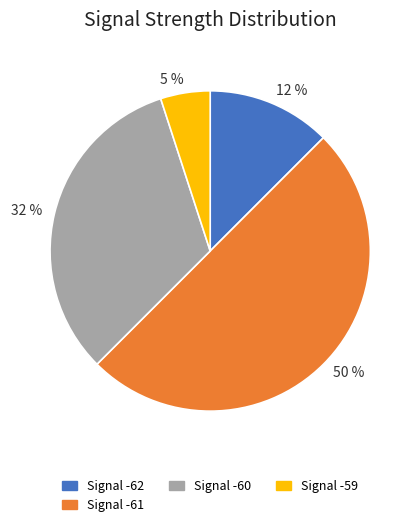

Is it true that 32 % is 32% of the pie?

True